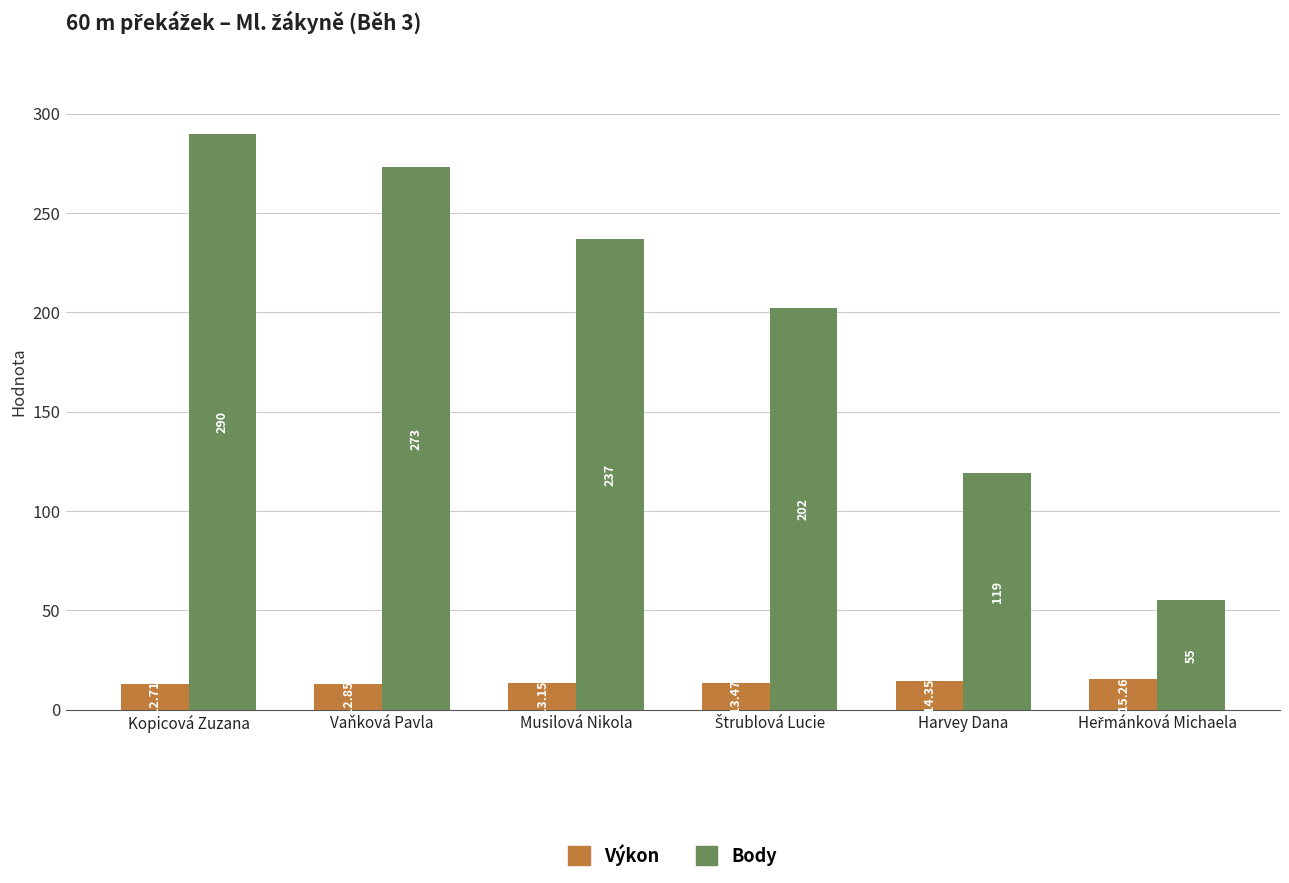

What is the sum of the Body values at Kopicová Zuzana and Harvey Dana?

409.0